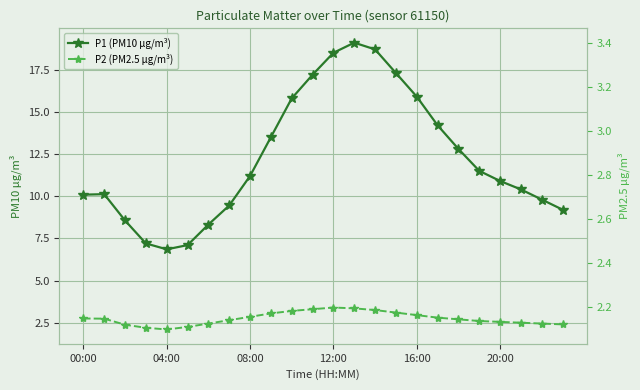

True or false: P1 (PM10 µg/m³) and P2 (PM2.5 µg/m³) intersect in this chart.

False